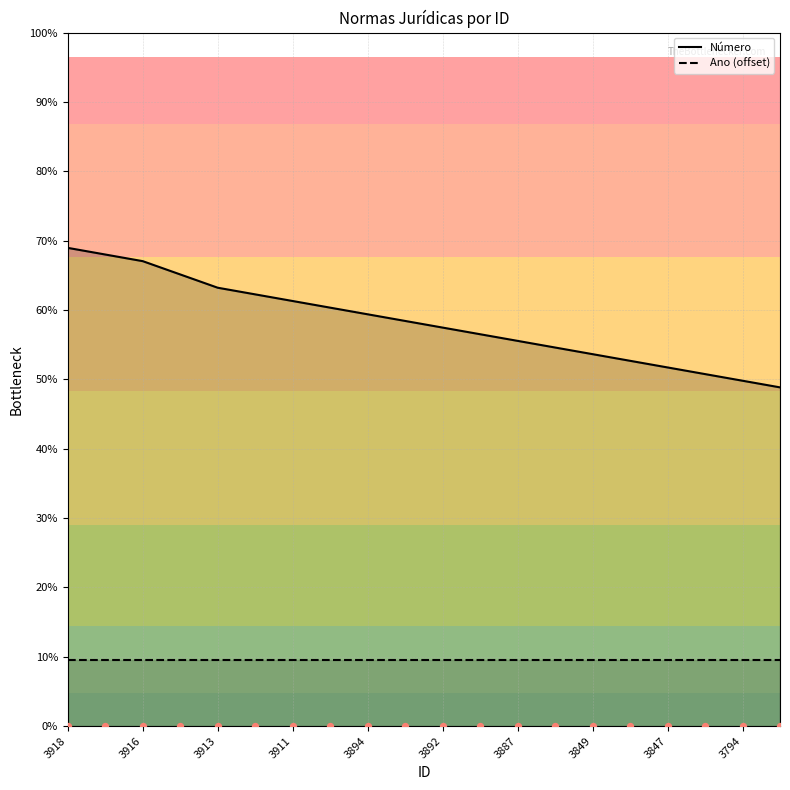

Which series reaches the maximum Y coordinate?

Número